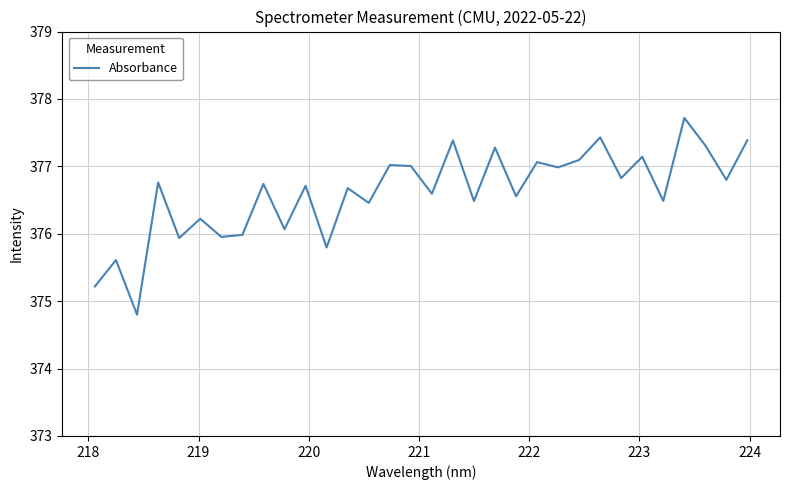

What is the greatest value displayed?

377.7